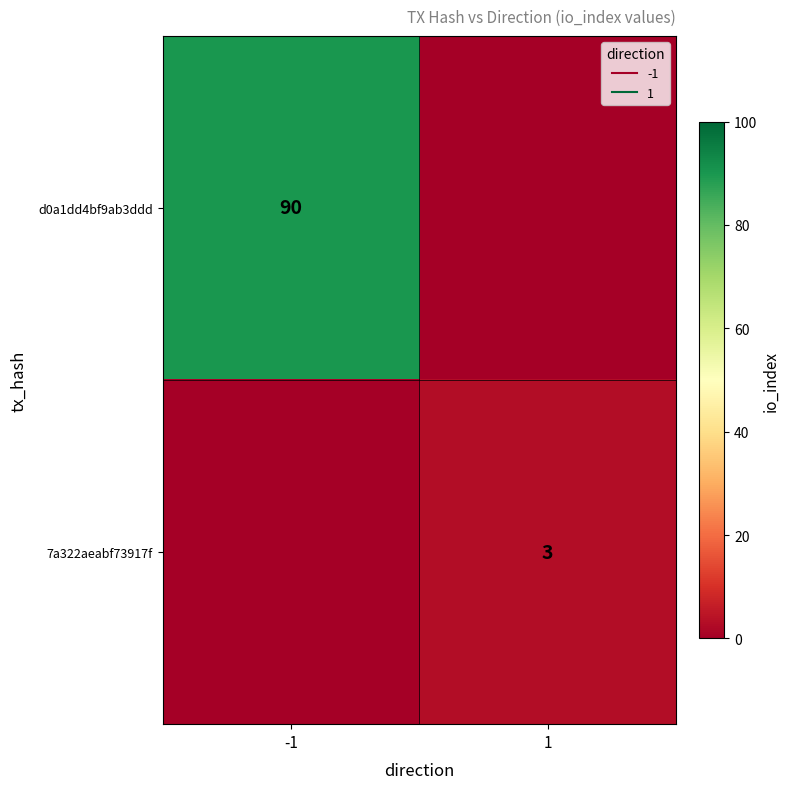

True or false: d0a1dd4bf9ab3ddd has a value of 0 at 1.

True